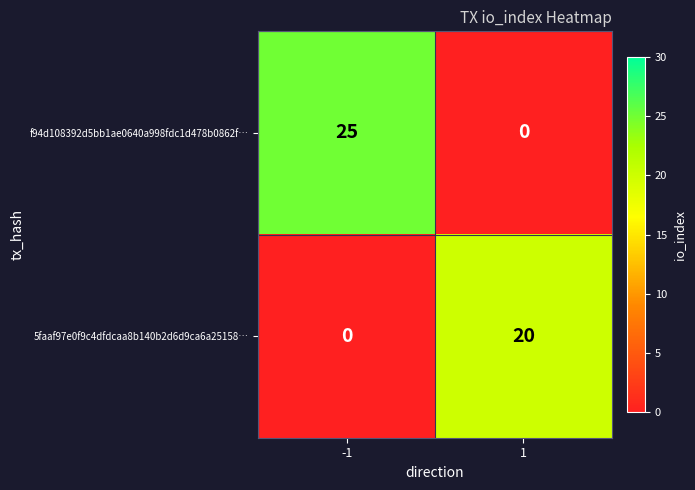

Rank the series by their average value, from highest to lowest.

f94d108392d5bb1ae0640a998fdc1d478b0862f…, 5faaf97e0f9c4dfdcaa8b140b2d6d9ca6a25158…